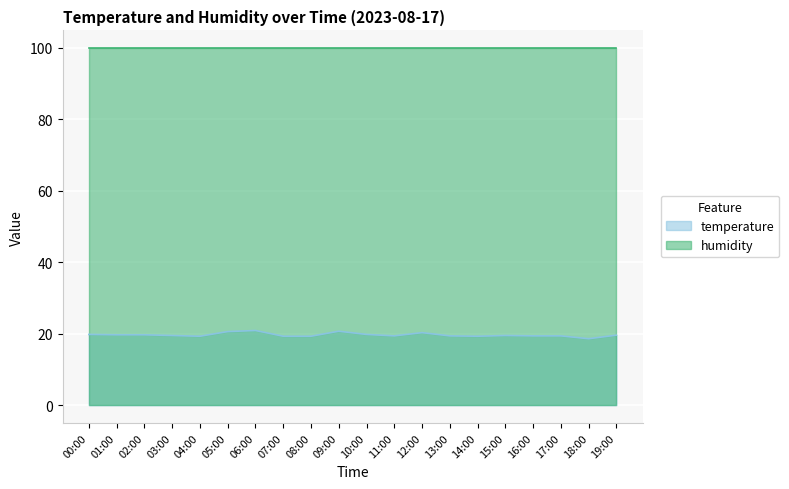

True or false: the data shows 26.4 at 16:00.

False